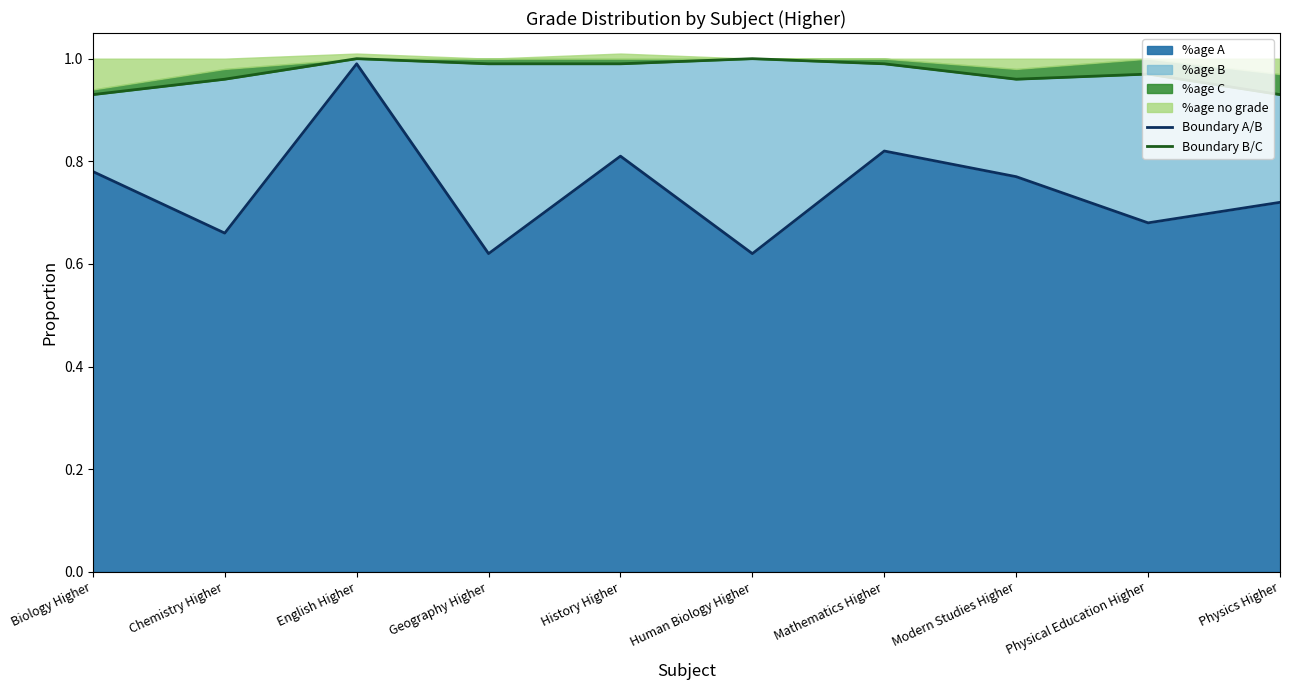

True or false: %age A has a value of 0.5 at Modern Studies Higher.

False